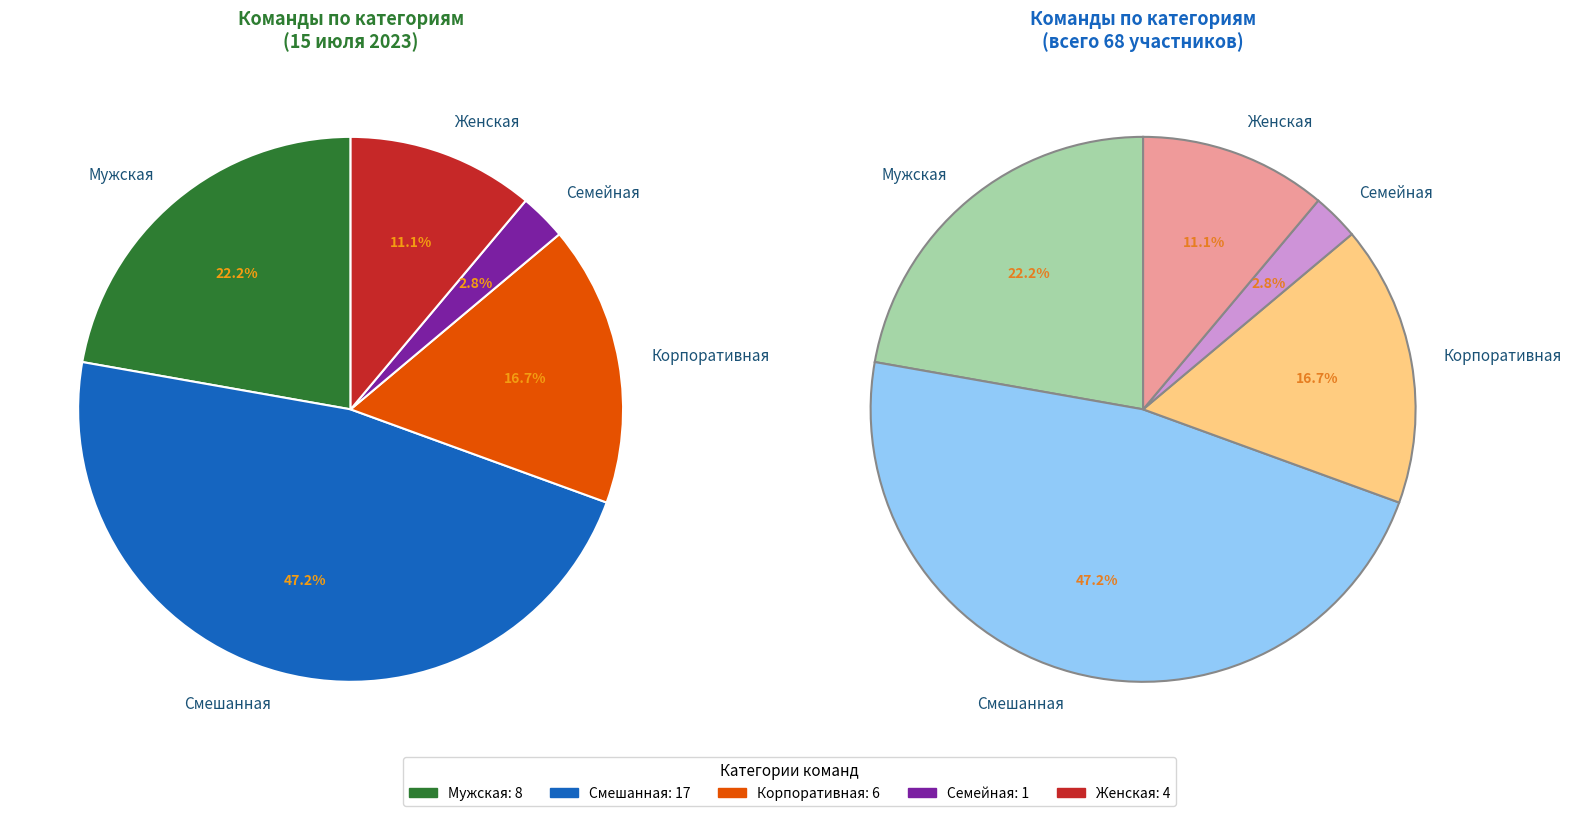

What is the ratio of the value at Корпоративная to the value at Семейная?

6.0